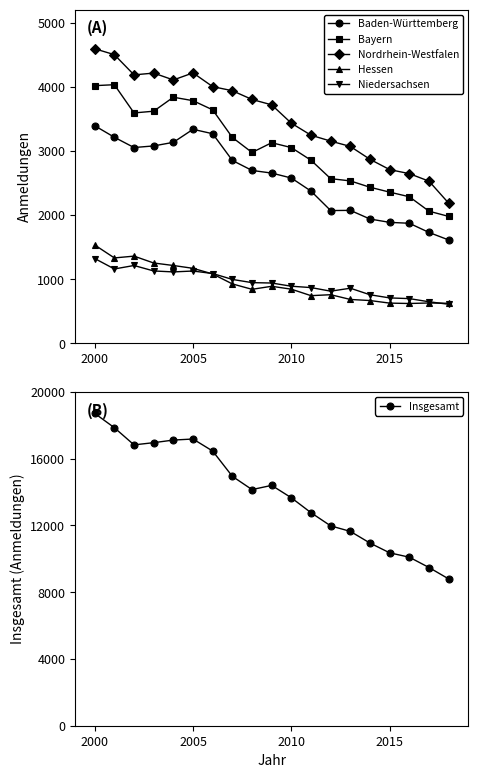

True or false: Baden-Württemberg and Hessen intersect in this chart.

False